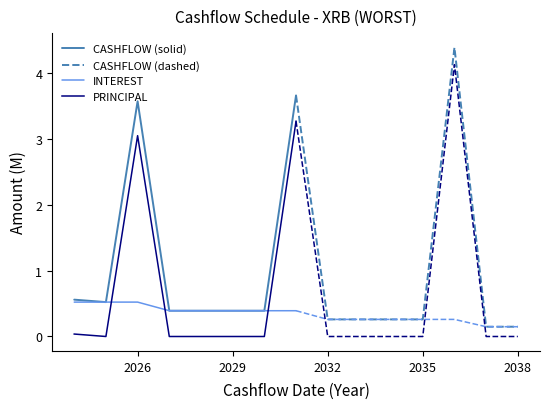

How many lines are shown in the chart?

4